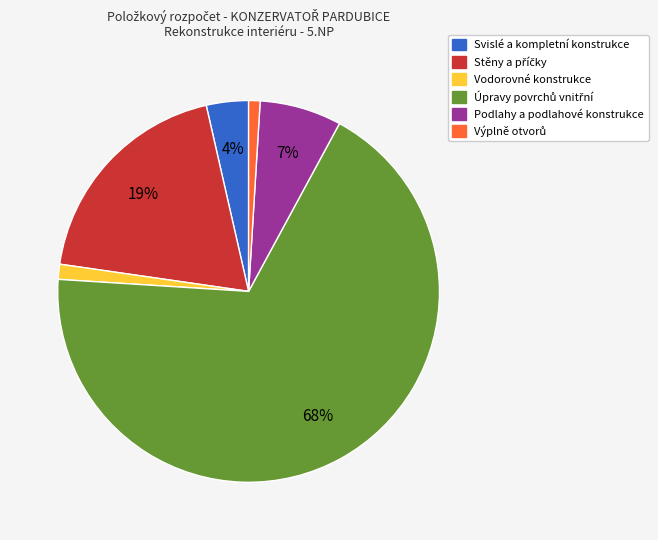

How many segments does this pie chart have?

6